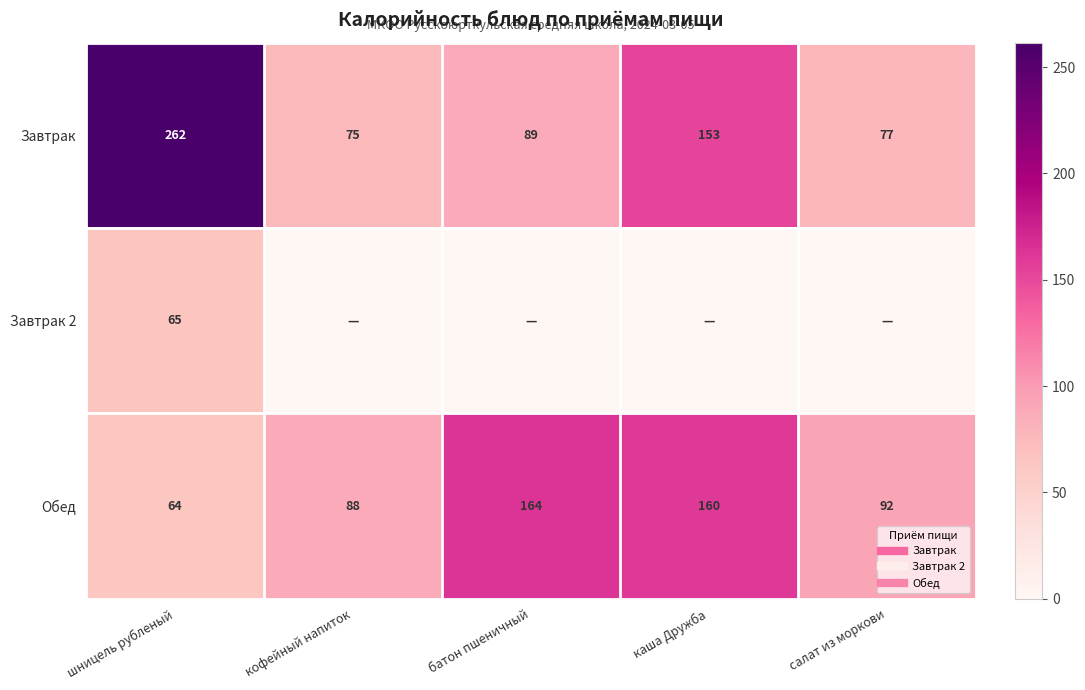

What is the difference between the maximum and second lowest values in the Завтрак series?

184.5